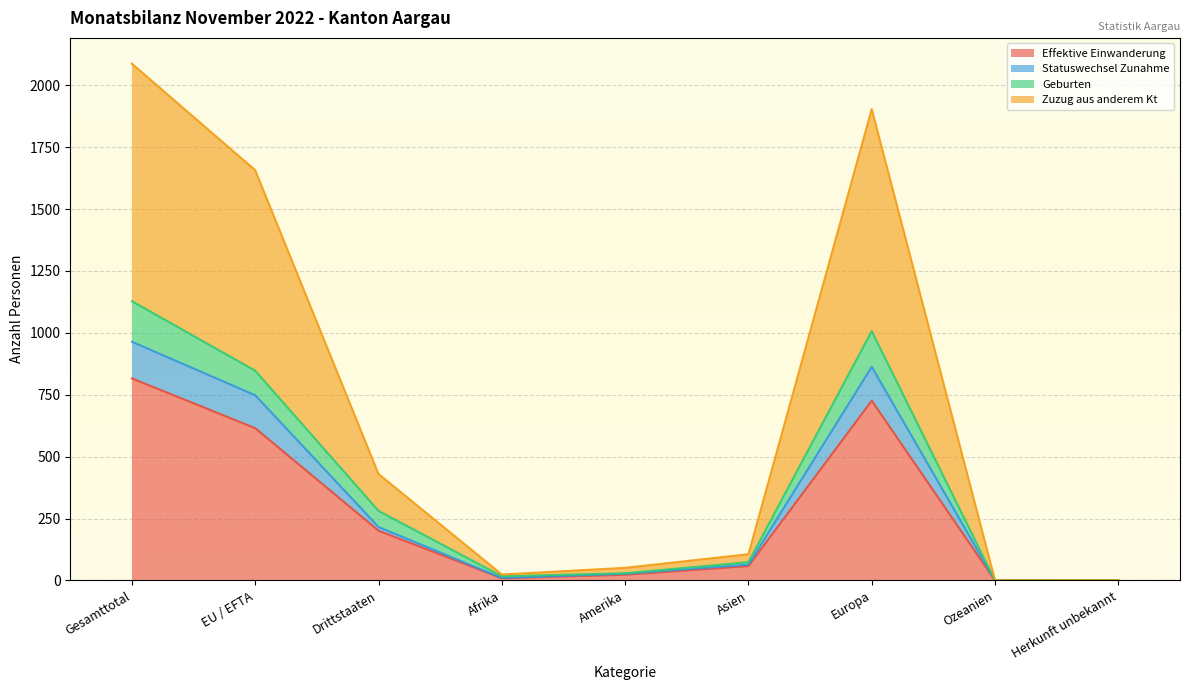

Is the value of Effektive Einwanderung at EU / EFTA greater than the value of Zuzug aus anderem Kt at Europa?

No